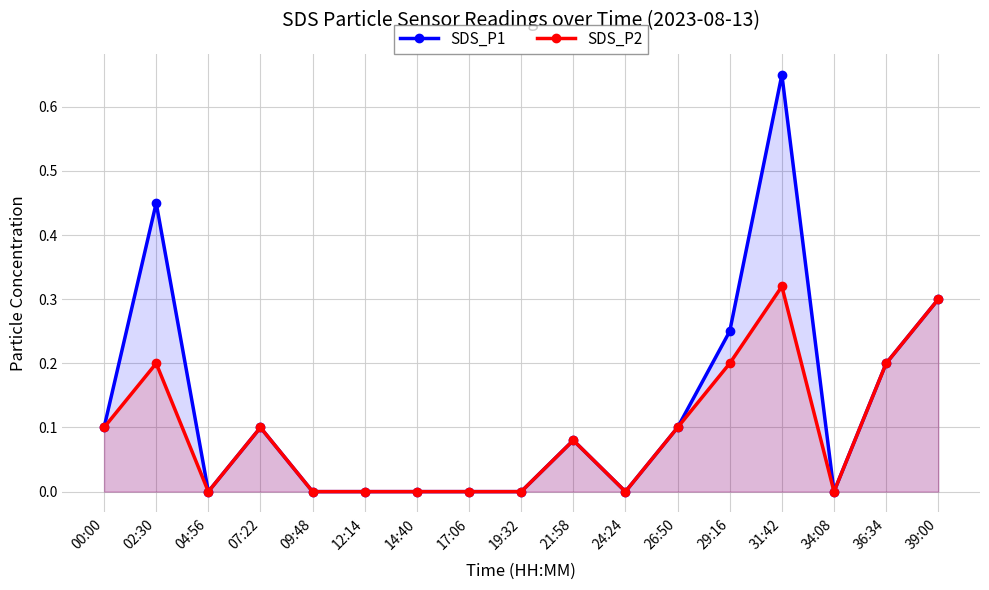

Which series has the largest range (max minus min)?

SDS_P1